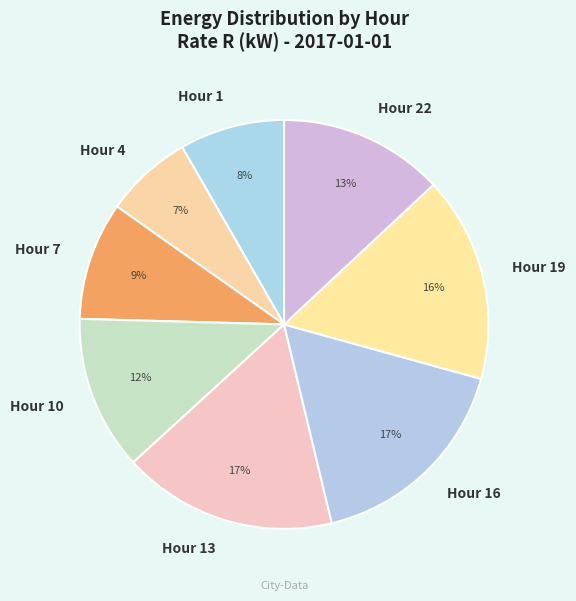

Count the number of slices in the pie.

8